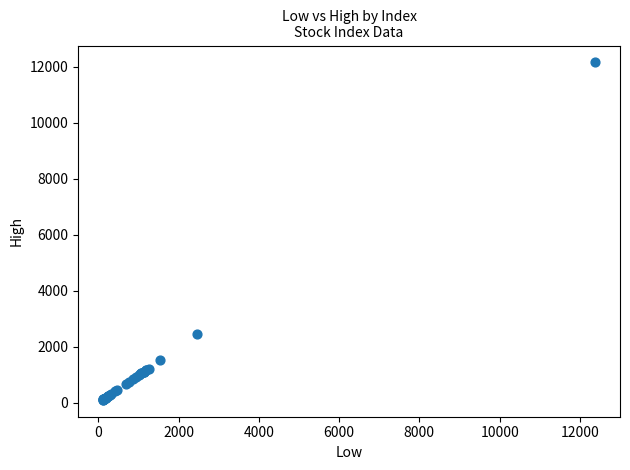

What Y value in the scatter plot is closest to 6135?

2442.6